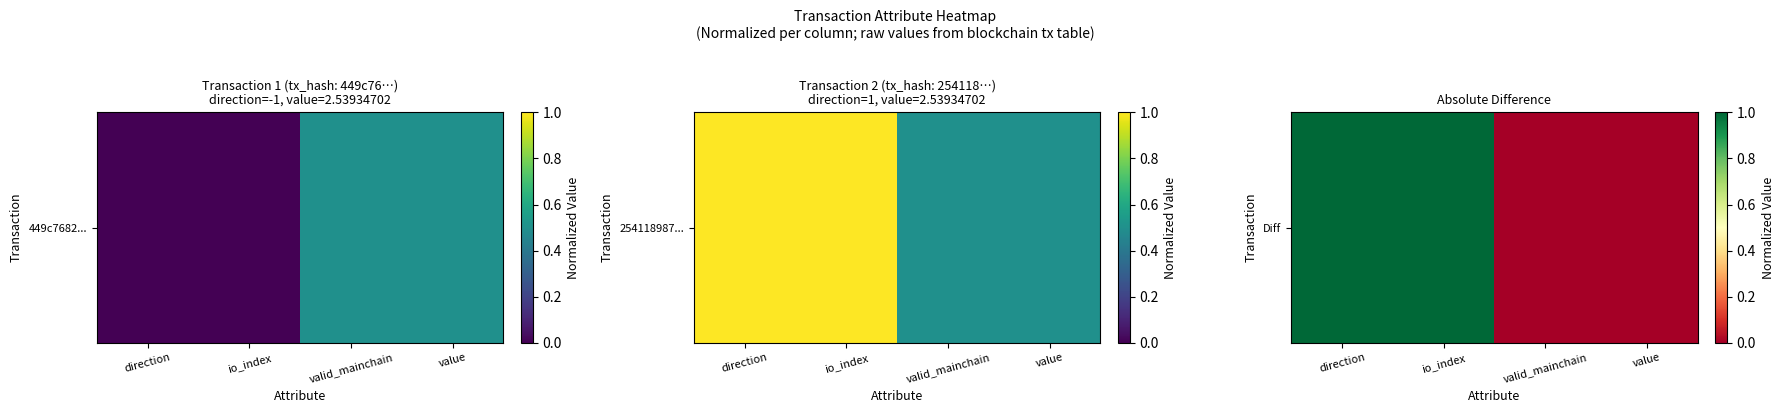

At which category does the chart reach its minimum across all series?

valid_mainchain